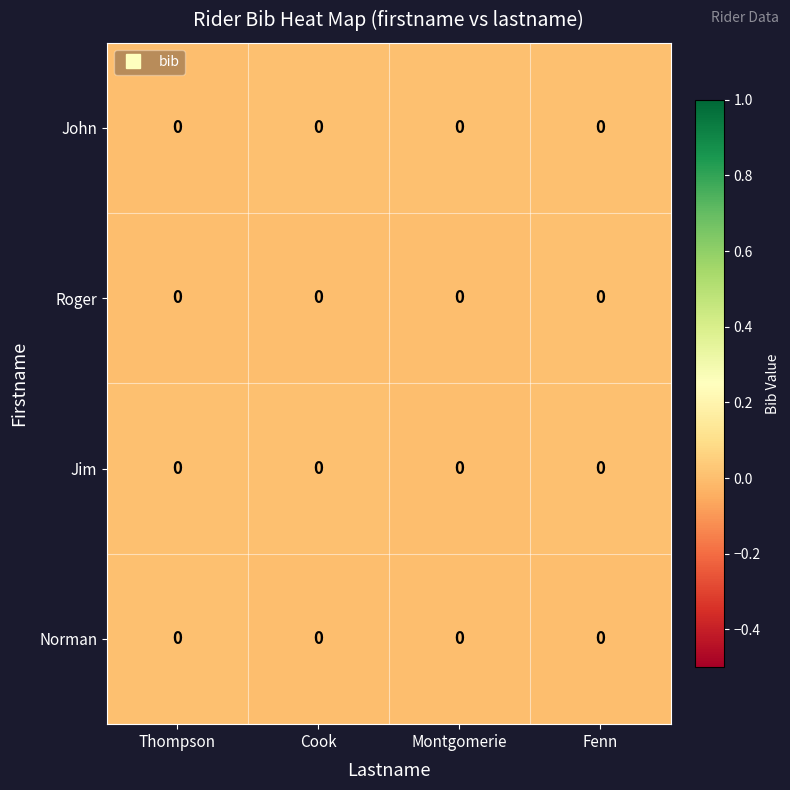

Which has a higher value, Montgomerie or Cook?

Cook